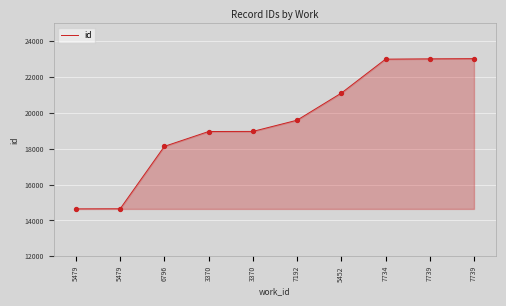

Approximately how many times larger is the value at 7734 compared to 7739?

1.0